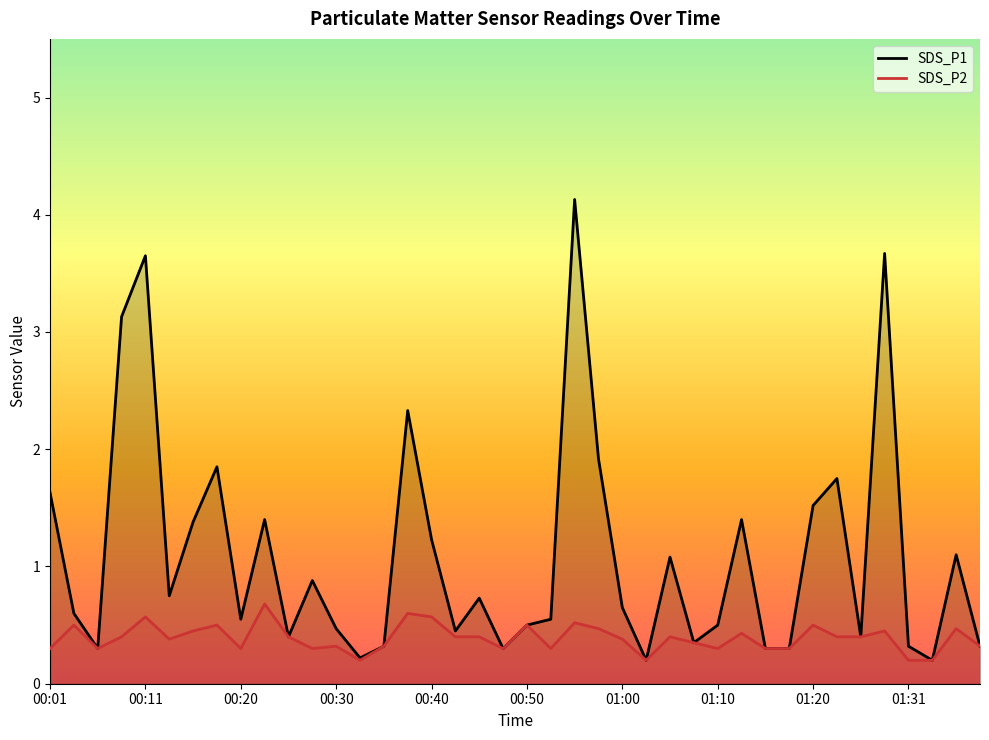

What is the maximum value for SDS_P2?

0.7